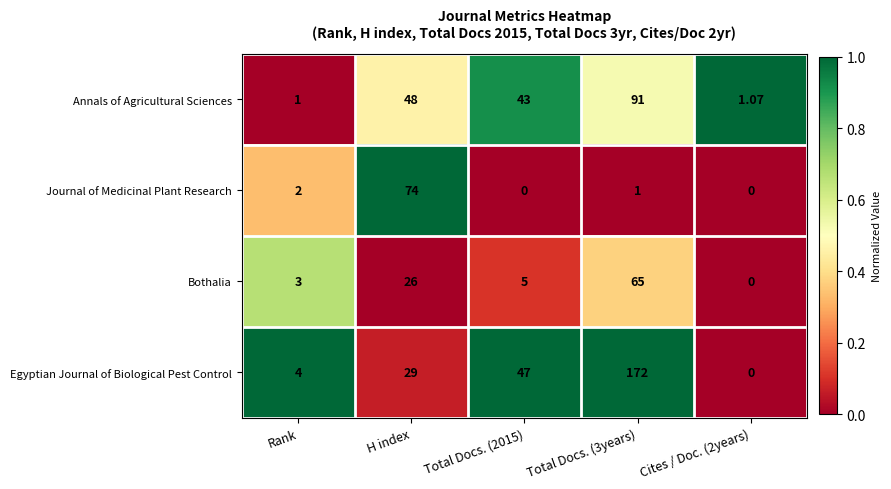

Which series has the largest total across all categories?

Egyptian Journal of Biological Pest Control